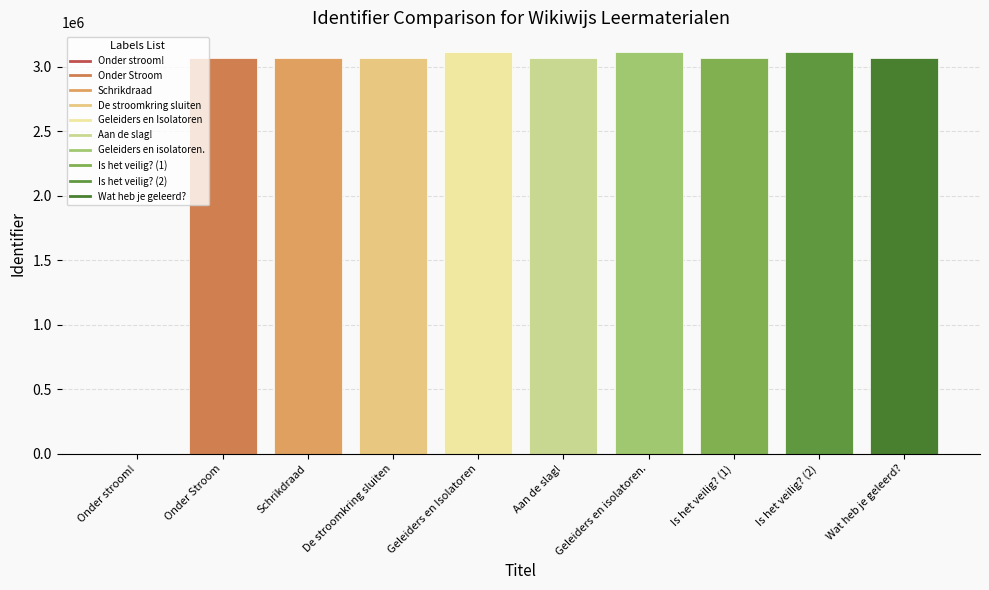

What is the sum of the values at De stroomkring sluiten and Onder stroom!?

3067854